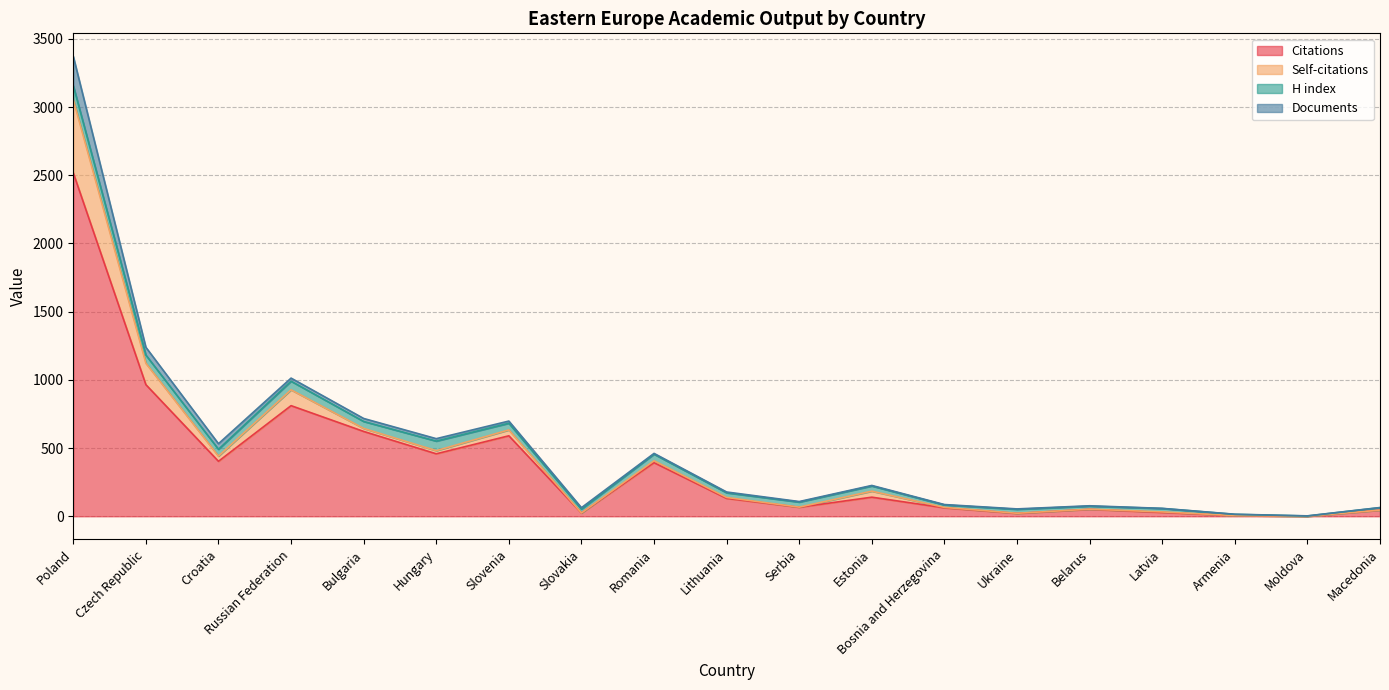

How many intersections are there between Citations and H index?

6